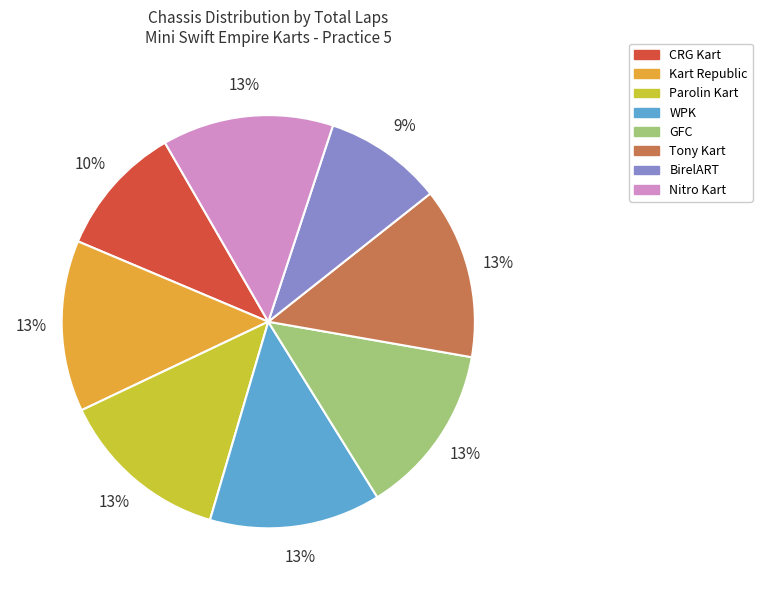

True or false: Tony Kart accounts for 13% of the total.

True